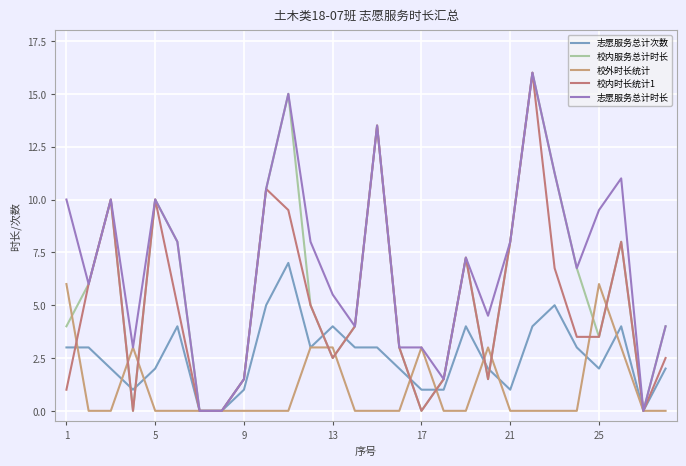

Is this an area chart (filled region under the line)?

No